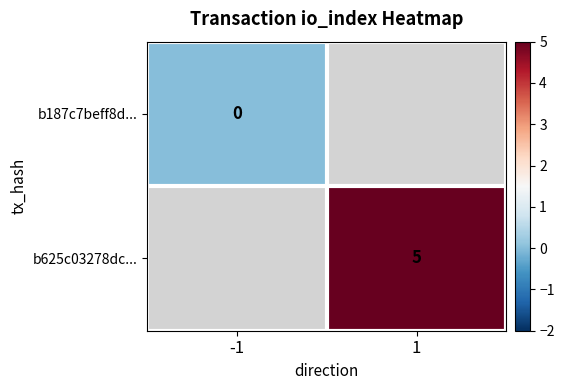

The b625c03278dc... series shows 2 at 1. True or false?

False